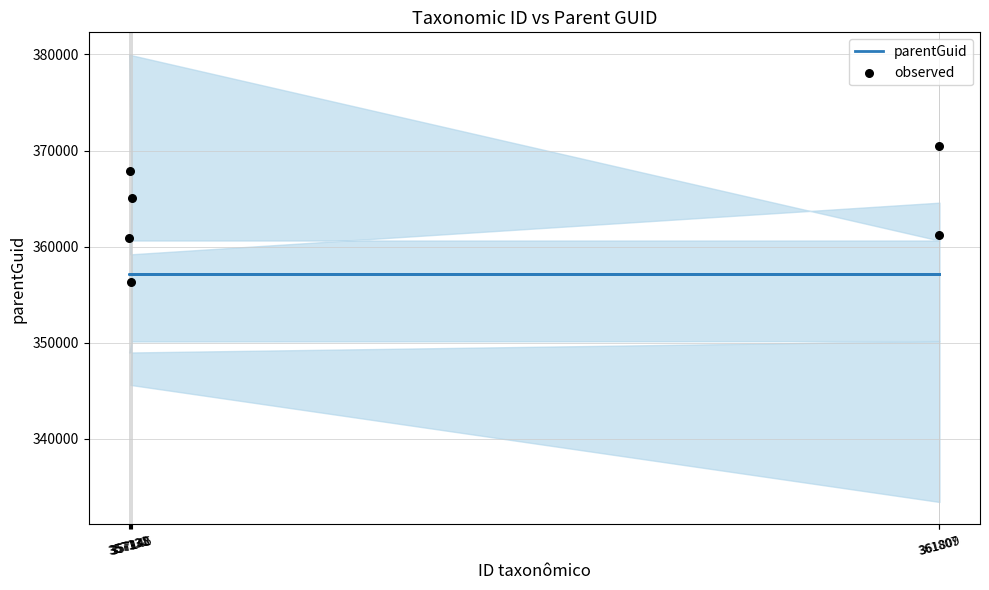

At how many categories does at least one series exceed 359429?

5